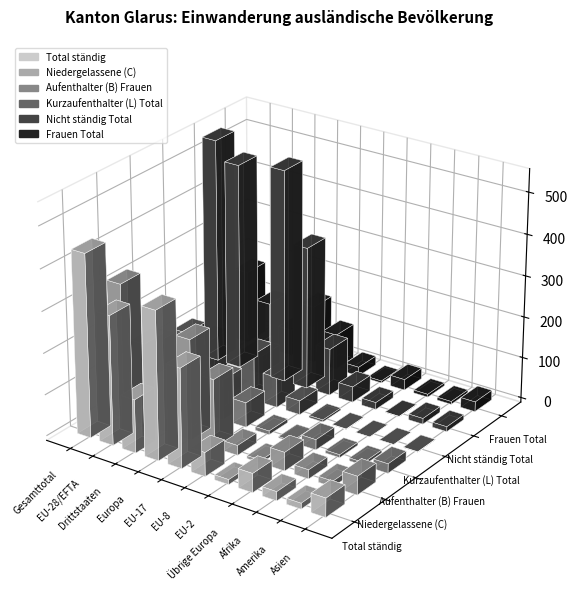

True or false: Frauen Total has a value of 86 at EU-17.

True